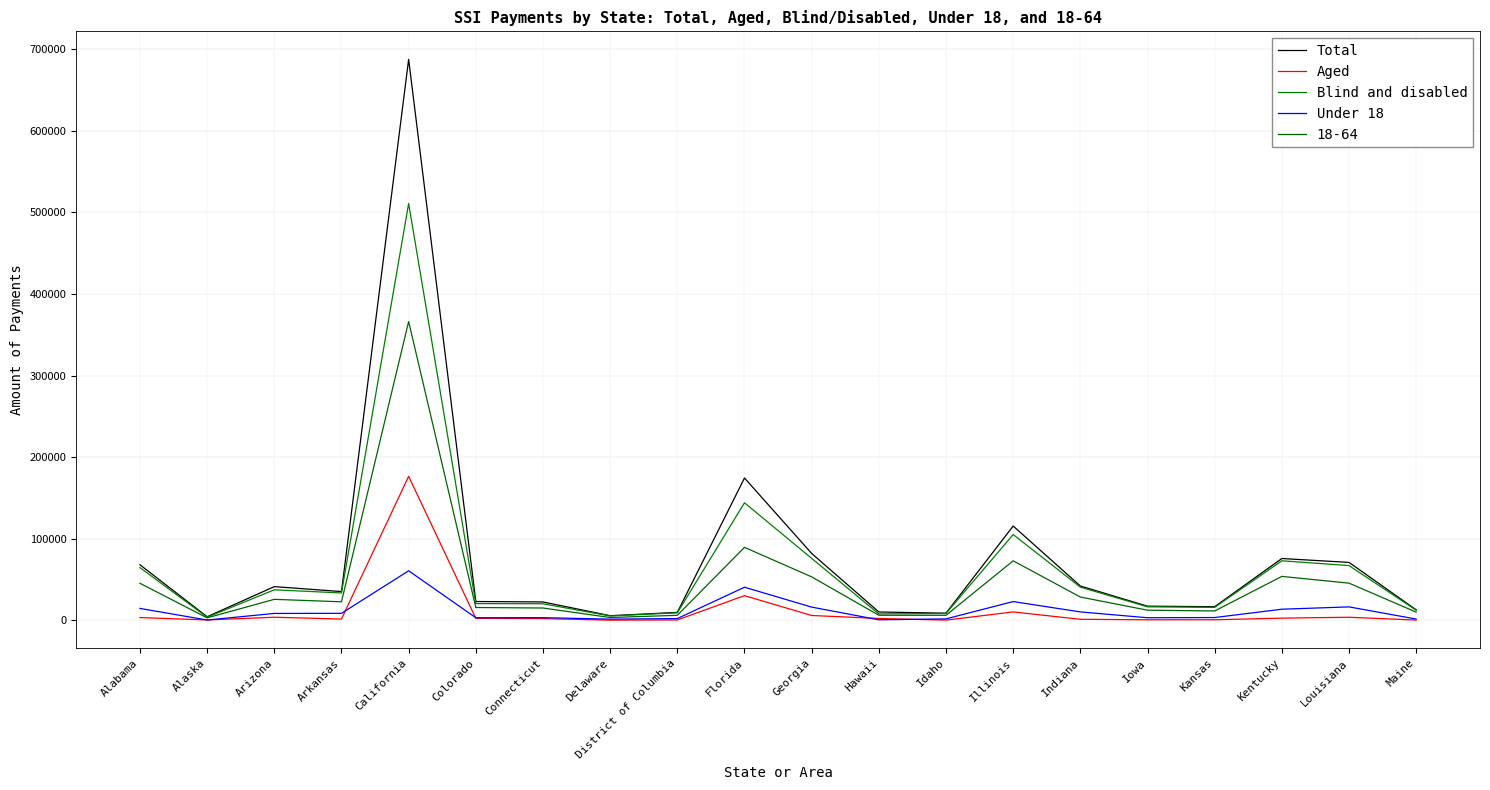

What is the value of the Blind and disabled point at the 11th from the left?

76041